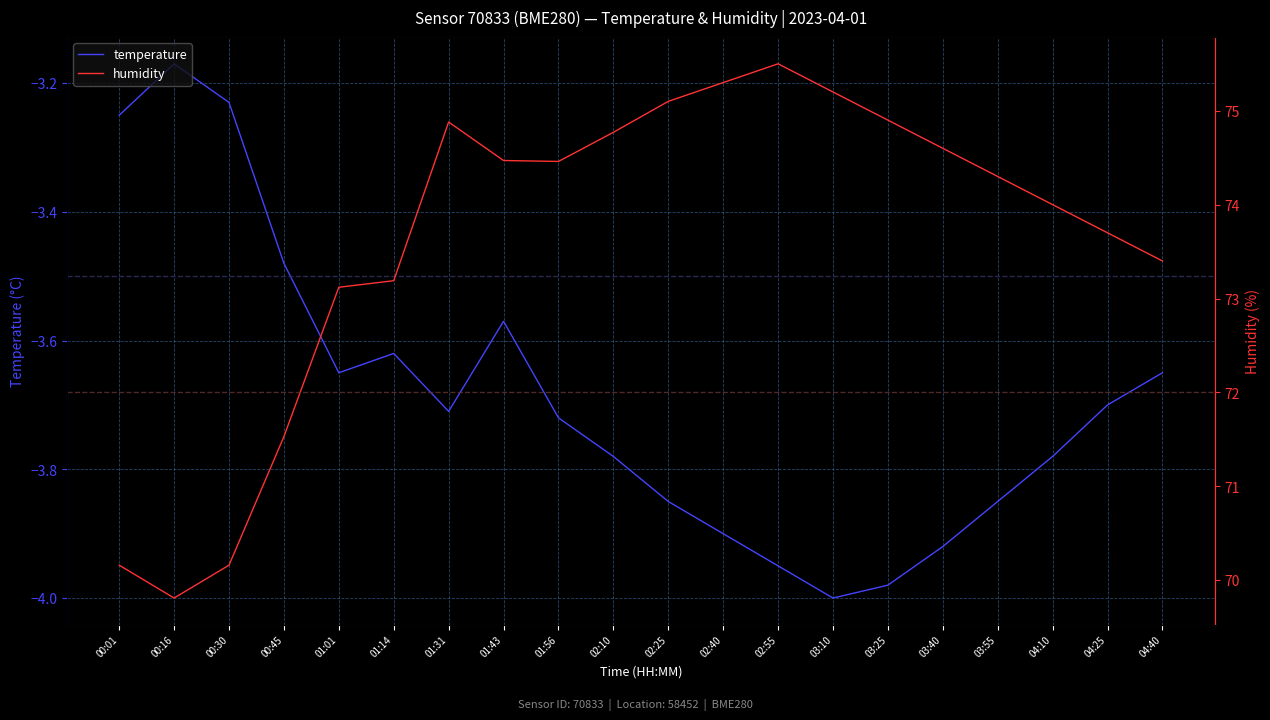

What is the greatest value displayed?

75.5